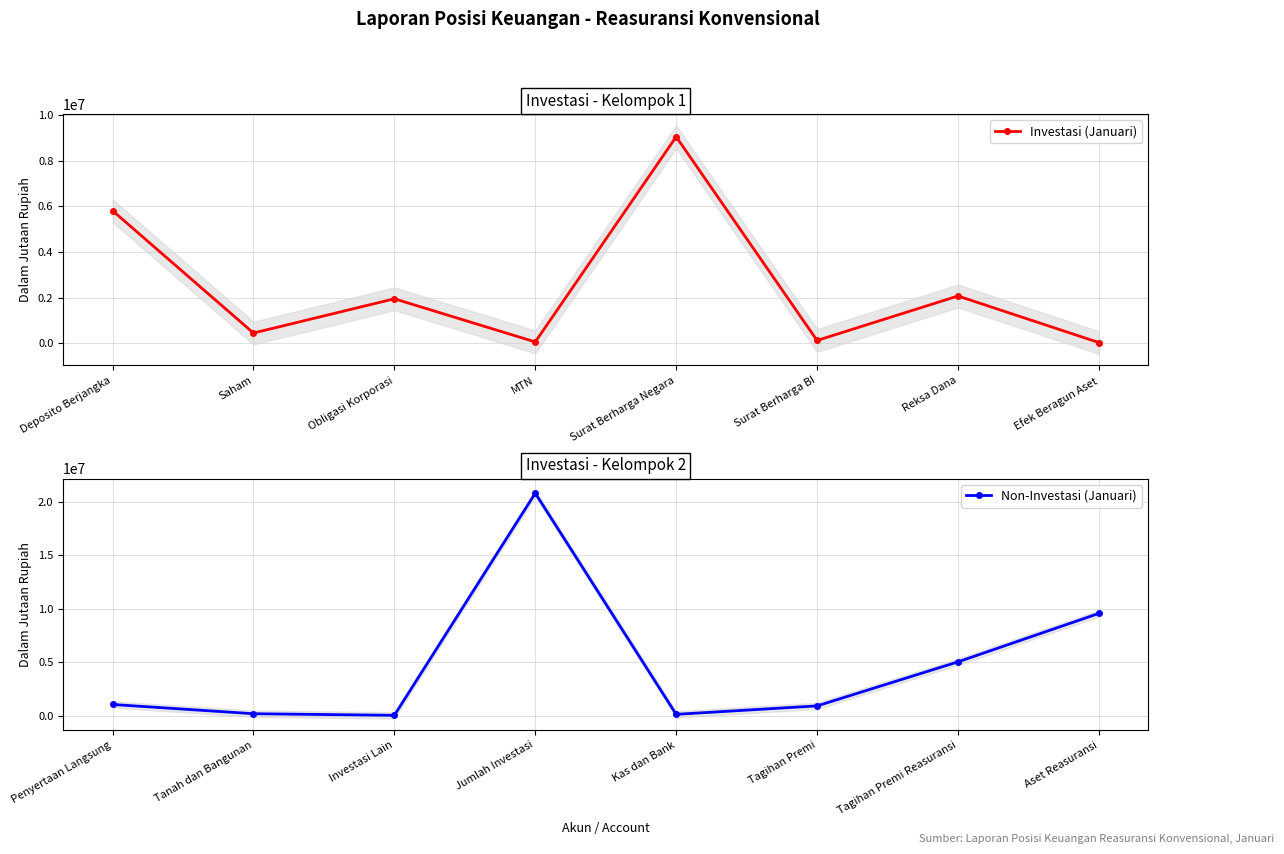

What is the lowest value of the Investasi (Januari) series?

26884.0